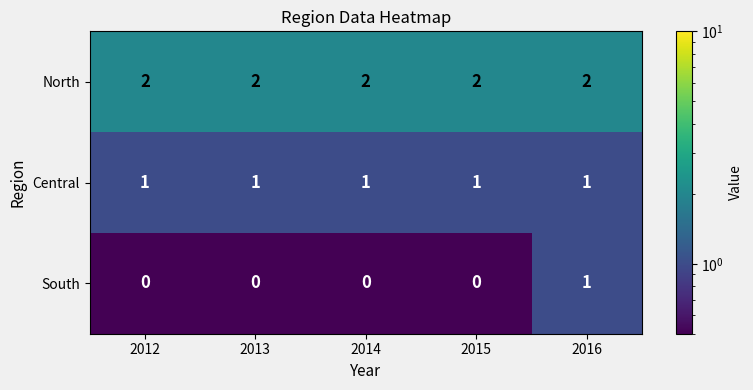

Rank the series at 2012 from lowest to highest value.

South, Central, North